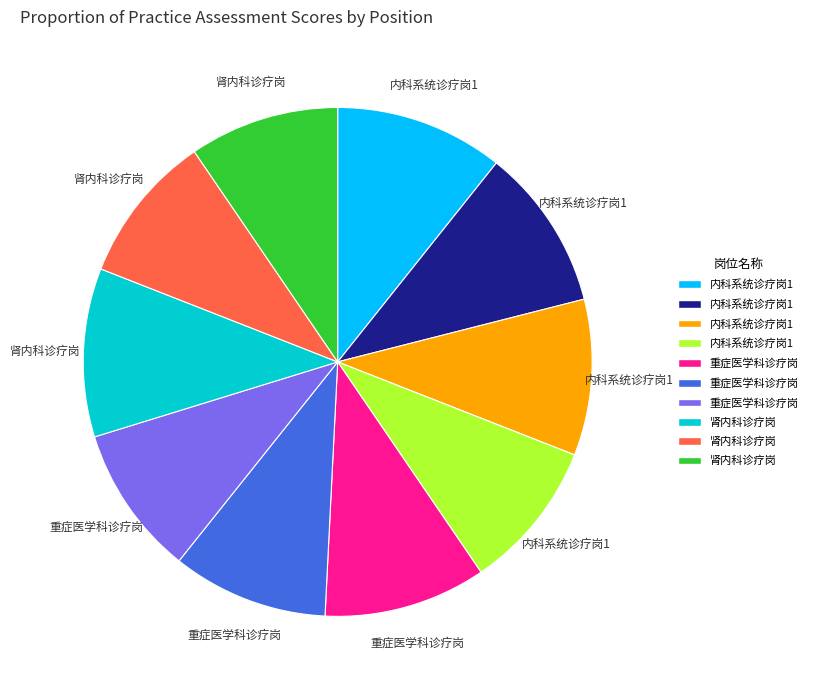

Is there a majority slice in this chart?

No